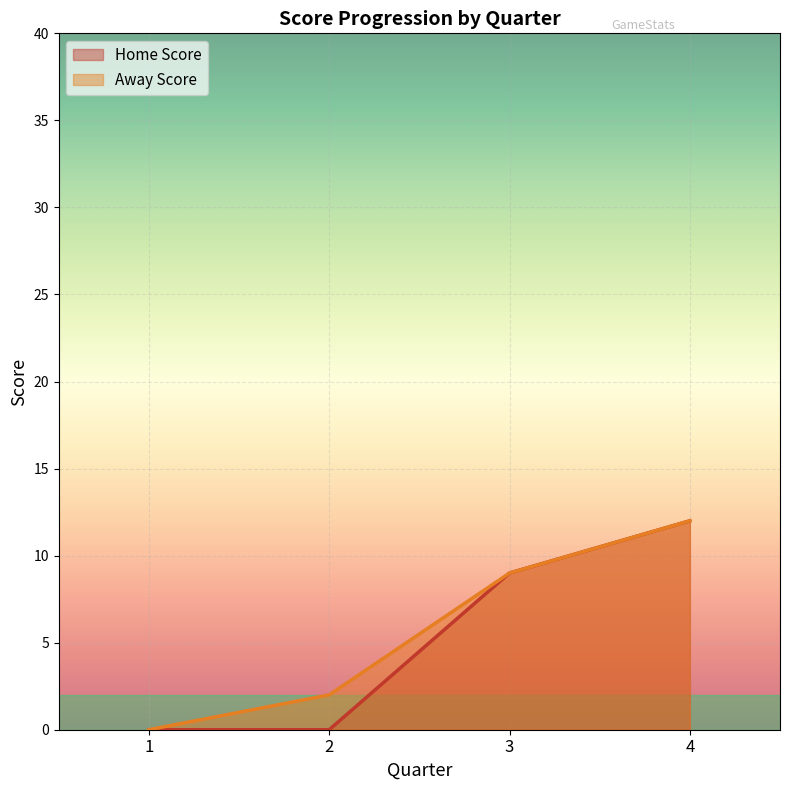

Does the chart display data point markers on the line(s)?

No